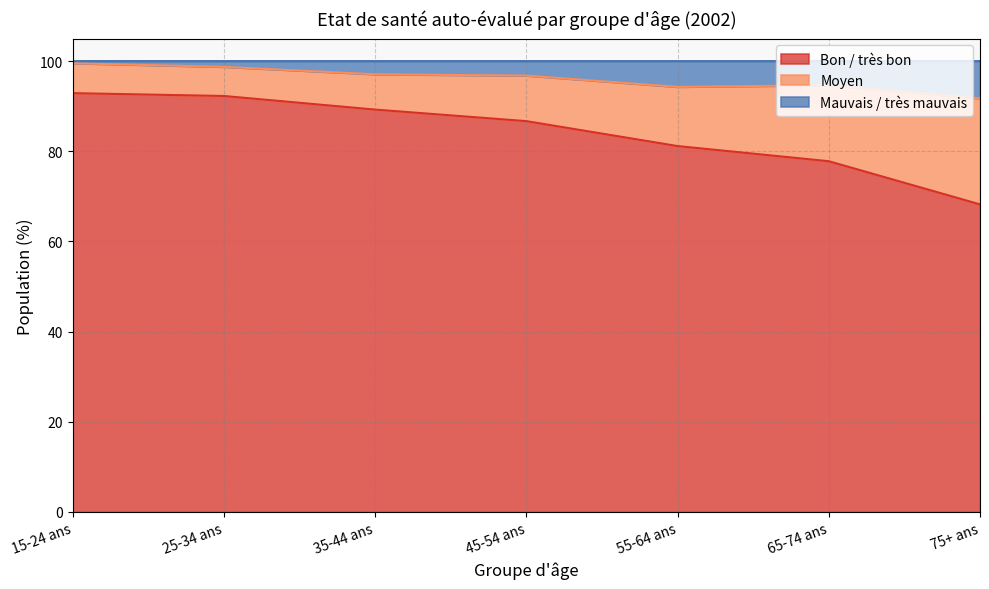

What is the greatest value displayed?

99.5